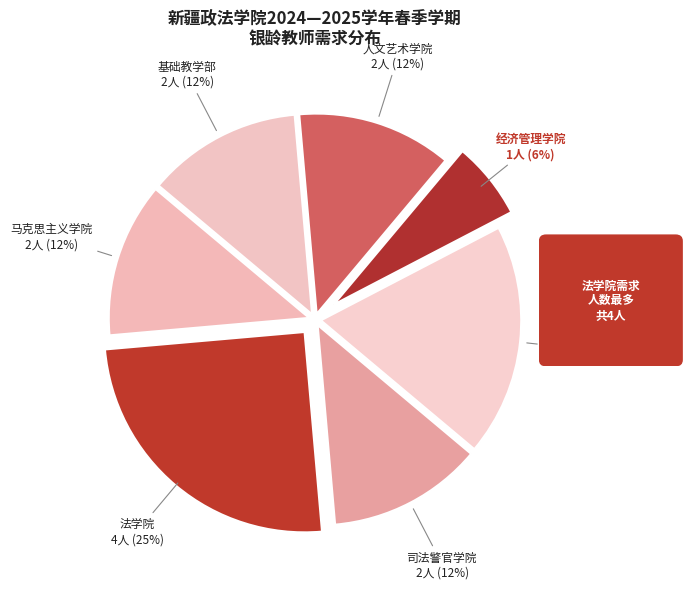

Does 马克思主义学院 account for over 50% of the chart?

No